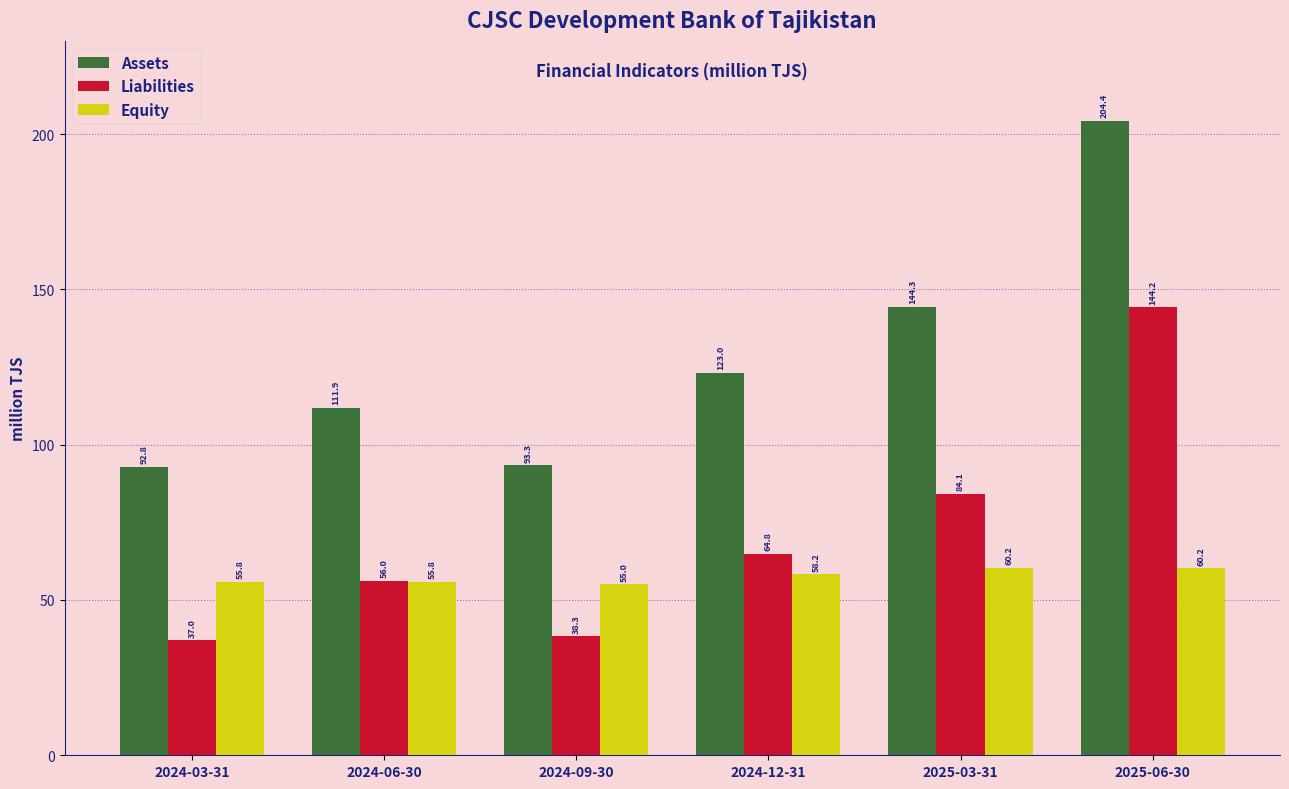

What are all the series names shown in the legend?

Assets, Liabilities, Equity